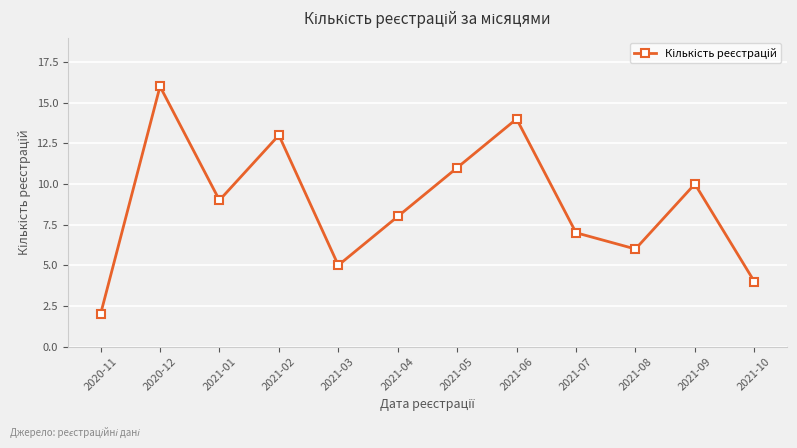

List the labels in order of value, smallest first.

2020-11, 2021-10, 2021-03, 2021-08, 2021-07, 2021-04, 2021-01, 2021-09, 2021-05, 2021-02, 2021-06, 2020-12